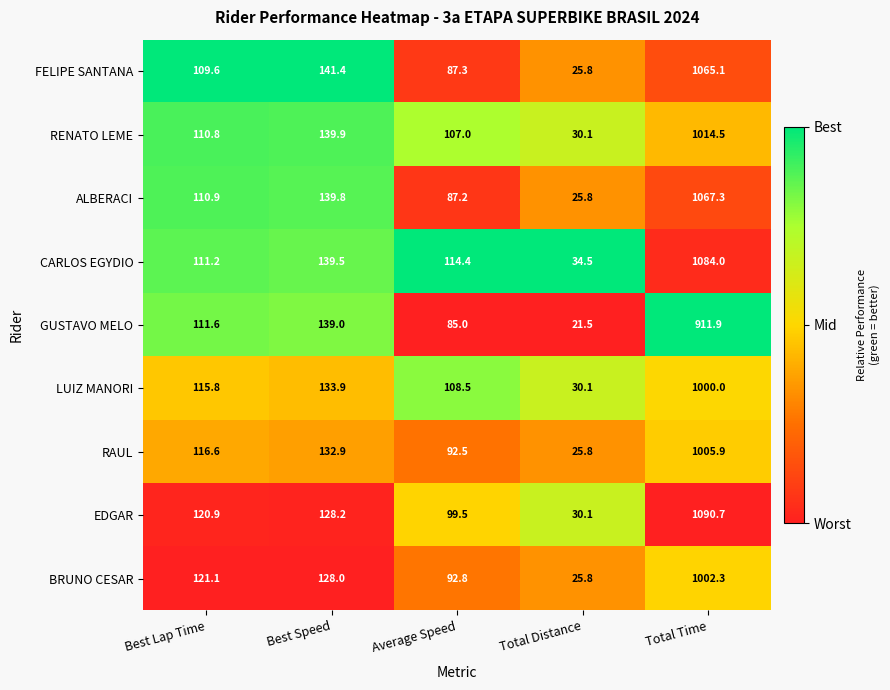

How many data points in LUIZ MANORI are above 115?

3